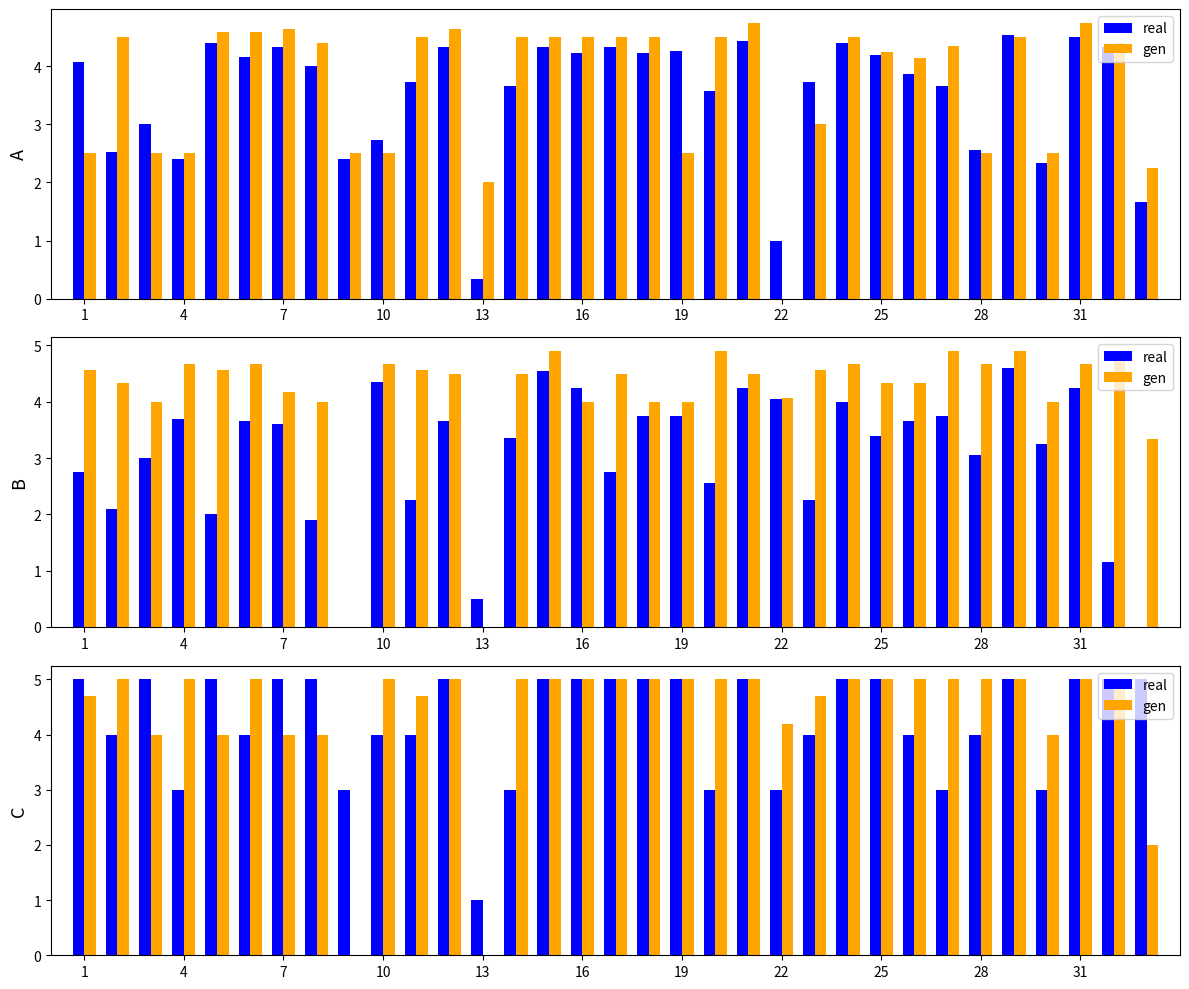

Reading left to right, extract all data points from this chart.

real: 5.0	4.0	5.0	3.0	5.0	4.0	5.0	5.0	3.0	4.0	4.0	5.0	1.0	3.0	5.0	5.0	5.0	5.0	5.0	3.0	5.0	3.0	4.0	5.0	5.0	4.0	3.0	4.0	5.0	3.0	5.0	5.0	5.0
gen: 4.7	5.0	4.0	5.0	4.0	5.0	4.0	4.0	0.0	5.0	4.7	5.0	0.0	5.0	5.0	5.0	5.0	5.0	5.0	5.0	5.0	4.2	4.7	5.0	5.0	5.0	5.0	5.0	5.0	4.0	5.0	5.0	2.0